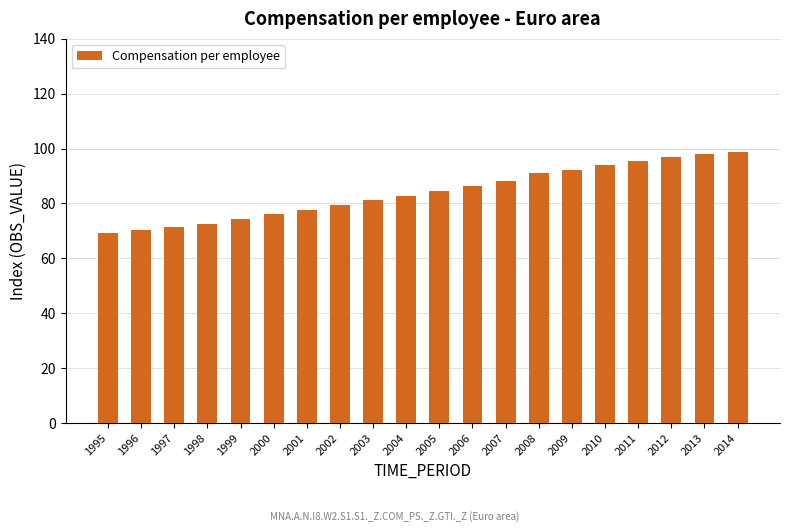

What is the change in value from 1996 to 2013?

+27.6